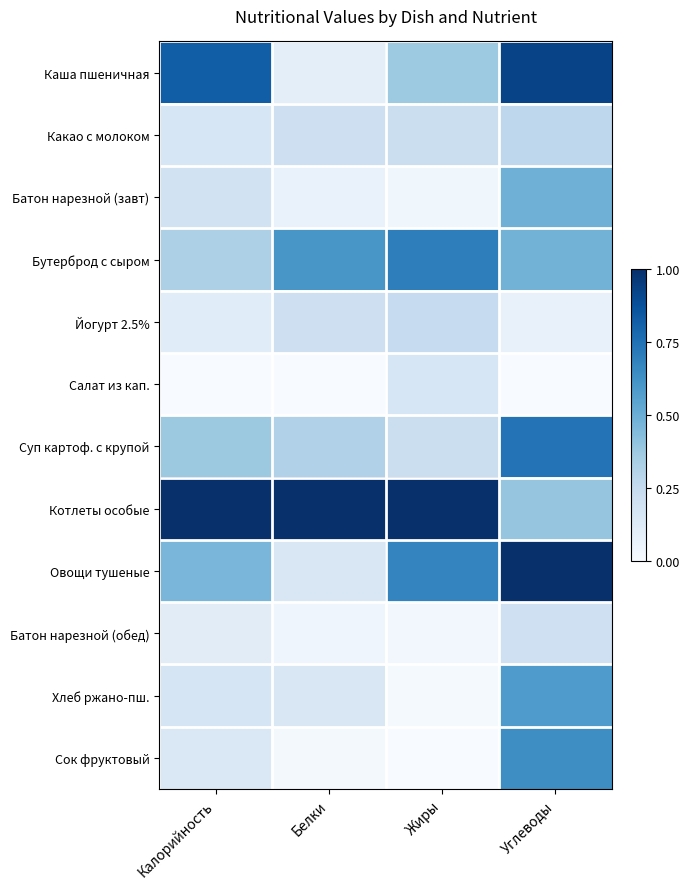

Reading left to right, extract all data points from this chart.

Каша пшеничная: Калорийность=0.8	Белки=0.1	Жиры=0.4	Углеводы=0.9
Какао с молоком: Калорийность=0.2	Белки=0.2	Жиры=0.2	Углеводы=0.3
Батон нарезной (завт): Калорийность=0.2	Белки=0.1	Жиры=0.0	Углеводы=0.5
Бутерброд с сыром: Калорийность=0.3	Белки=0.6	Жиры=0.7	Углеводы=0.5
Йогурт 2.5%: Калорийность=0.1	Белки=0.2	Жиры=0.2	Углеводы=0.1
Салат из кап.: Калорийность=0.0	Белки=0.0	Жиры=0.2	Углеводы=0.0
Суп картоф. с крупой: Калорийность=0.4	Белки=0.3	Жиры=0.2	Углеводы=0.7
Котлеты особые: Калорийность=1.0	Белки=1.0	Жиры=1.0	Углеводы=0.4
Овощи тушеные: Калорийность=0.5	Белки=0.1	Жиры=0.7	Углеводы=1.0
Батон нарезной (обед): Калорийность=0.1	Белки=0.0	Жиры=0.0	Углеводы=0.2
Хлеб ржано-пш.: Калорийность=0.2	Белки=0.2	Жиры=0.0	Углеводы=0.6
Сок фруктовый: Калорийность=0.1	Белки=0.0	Жиры=0.0	Углеводы=0.6